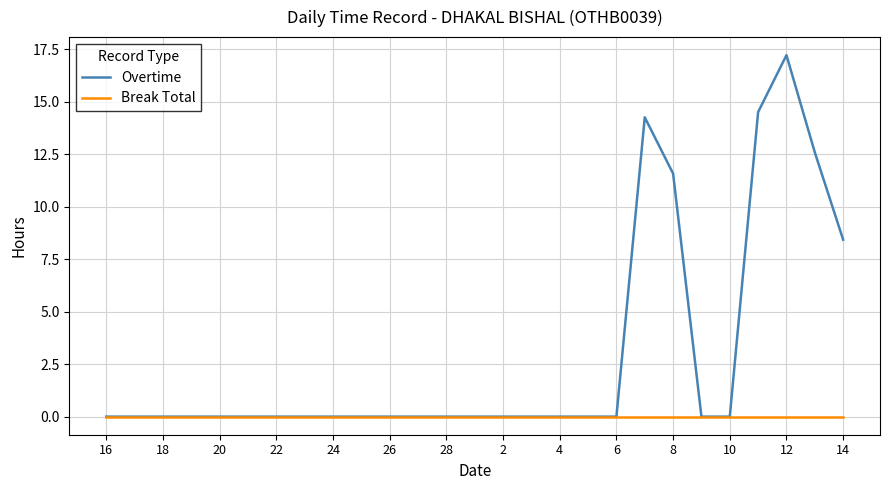

Reading right to left, what are all the values shown in this chart?

Overtime: 8.4	12.6	17.2	14.5	0.0	0.0	11.6	14.3	0.0	0.0	0.0	0.0	0.0	0.0	0.0	0.0	0.0	0.0	0.0	0.0	0.0	0.0	0.0	0.0	0.0	0.0	0.0
Break Total: 0.0	0.0	0.0	0.0	0.0	0.0	0.0	0.0	0.0	0.0	0.0	0.0	0.0	0.0	0.0	0.0	0.0	0.0	0.0	0.0	0.0	0.0	0.0	0.0	0.0	0.0	0.0